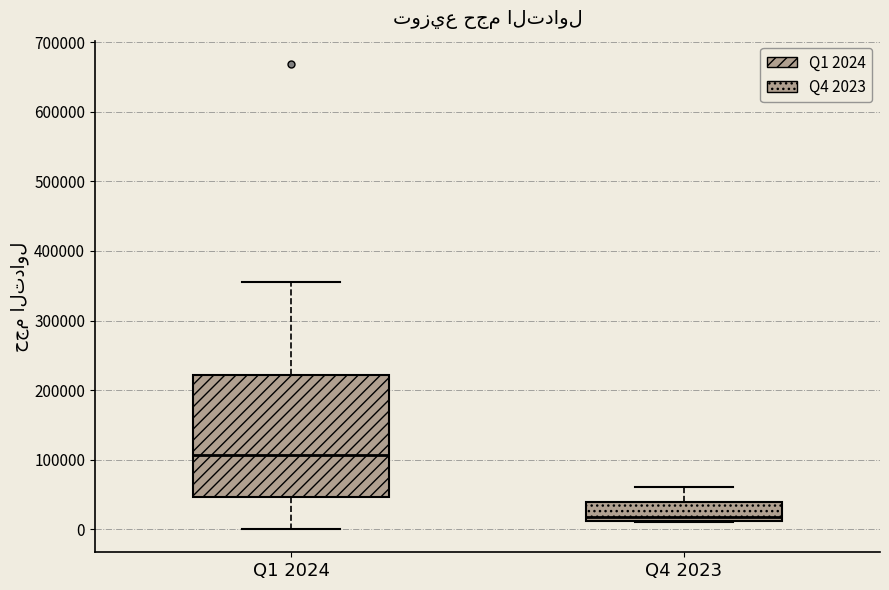

Reading left to right, transcribe this box plot: for each box, give where its median line is, the range the box spans, and where its two whiskers end, as read against the y-axis. The values are not printed on the chart, so give them approximately, as read against the axis.

Q1 2024: median 110000, box 50000 to 220000, whiskers 0 to 360000
Q4 2023: median 20000, box 10000 to 40000, whiskers 10000 to 60000